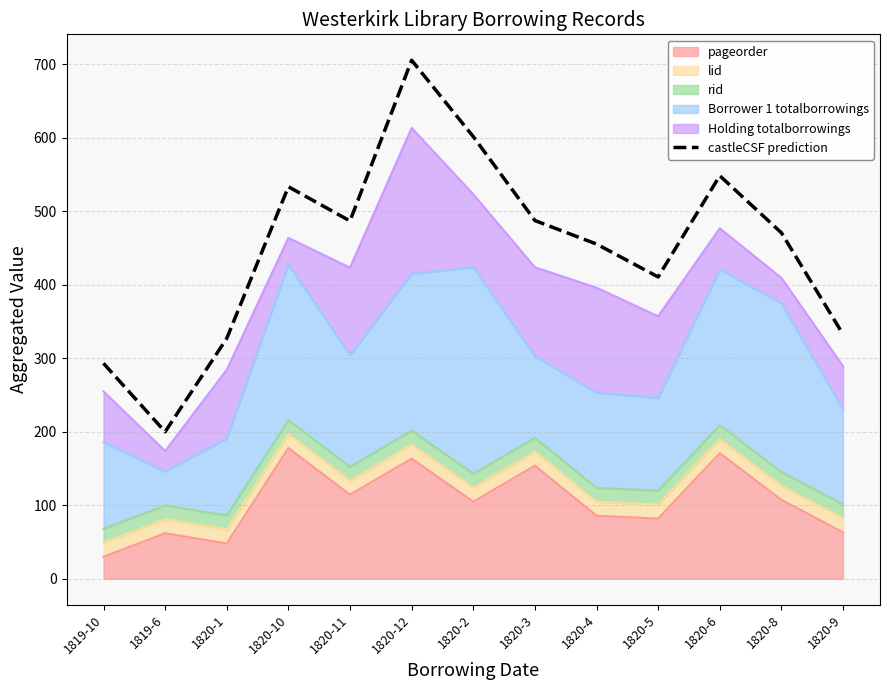

Which category has the lowest value across all series?

1819-6